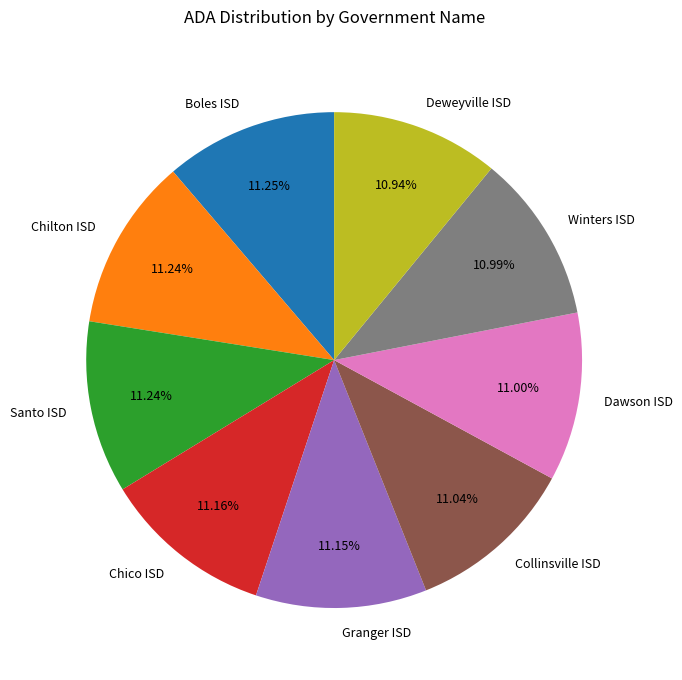

Is it true that Dawson ISD is 11% of the pie?

True